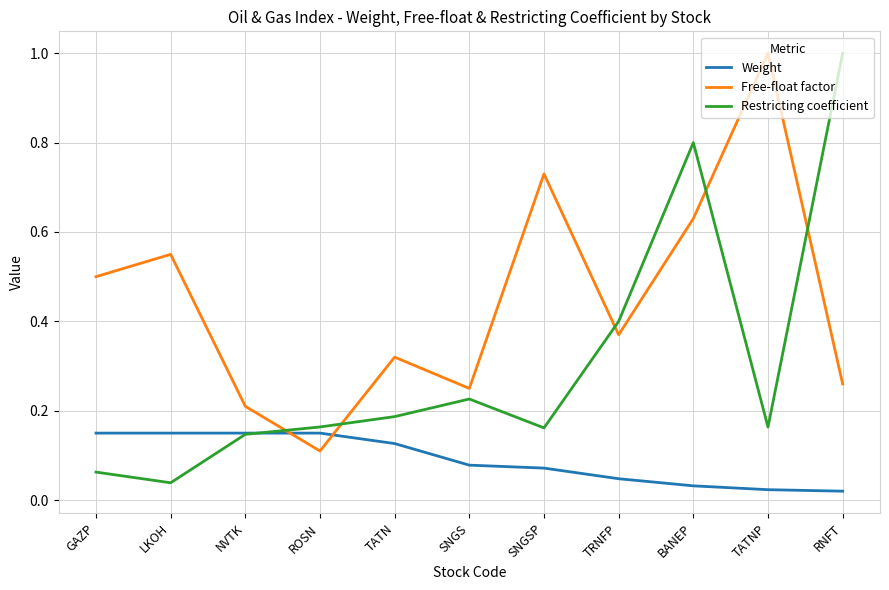

Which series has the largest range (max minus min)?

Restricting coefficient